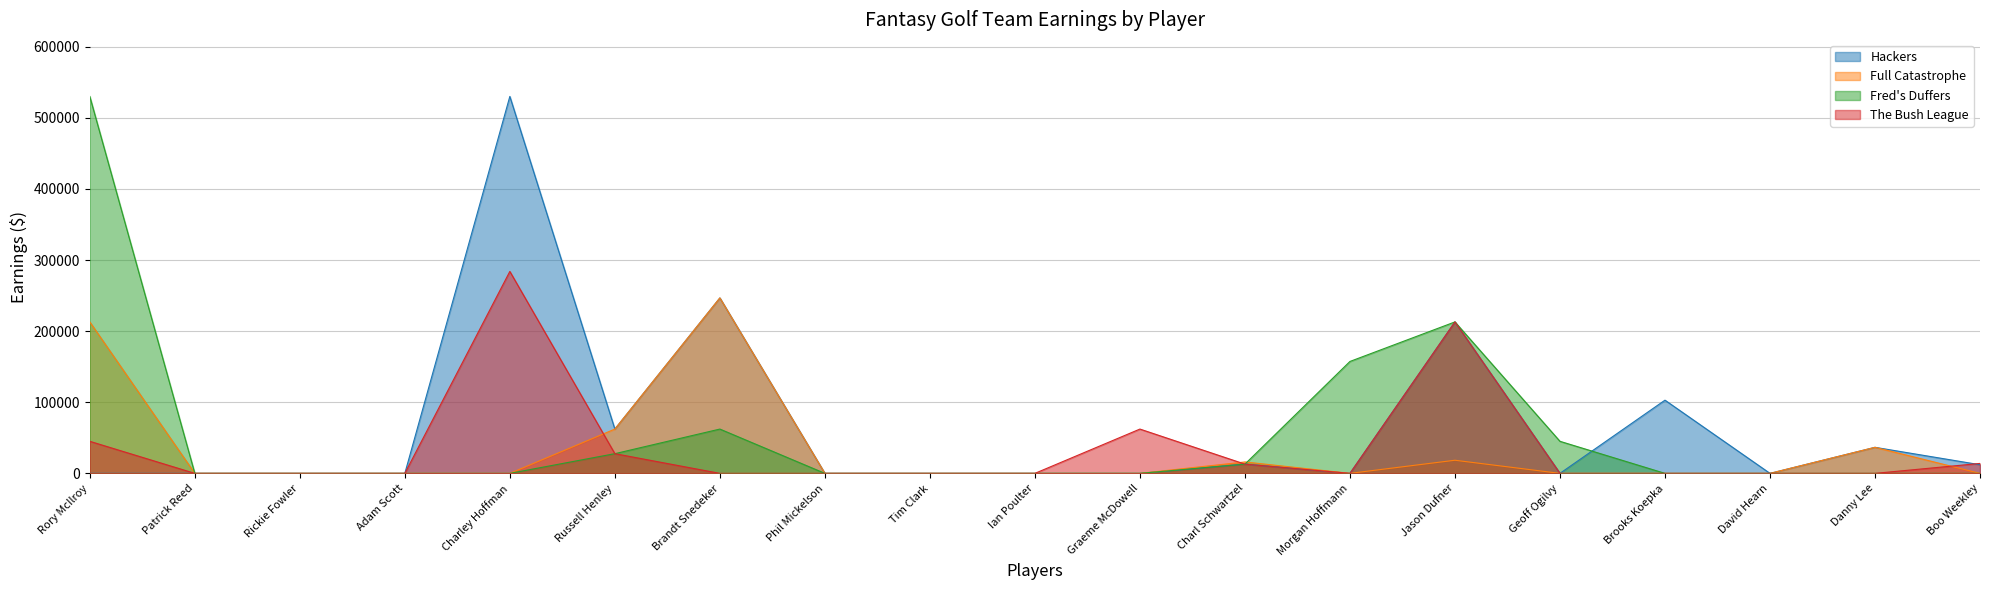

Reading left to right, extract all data points from this chart.

Hackers: 0	0	0	0	530133	62302	246725	0	0	0	0	12993	0	213000	0	102950	0	36636	12141
Full Catastrophe: 213000	0	0	0	0	62302	246725	0	0	0	0	16046	0	18460	0	0	0	36636	0
Fred's Duffers: 530133	0	0	0	0	27690	62303	0	0	0	0	12993	157383	213000	45085	0	0	0	0
The Bush League: 45085	0	0	0	284000	27690	0	0	0	0	62303	12993	0	213000	0	0	0	0	13987